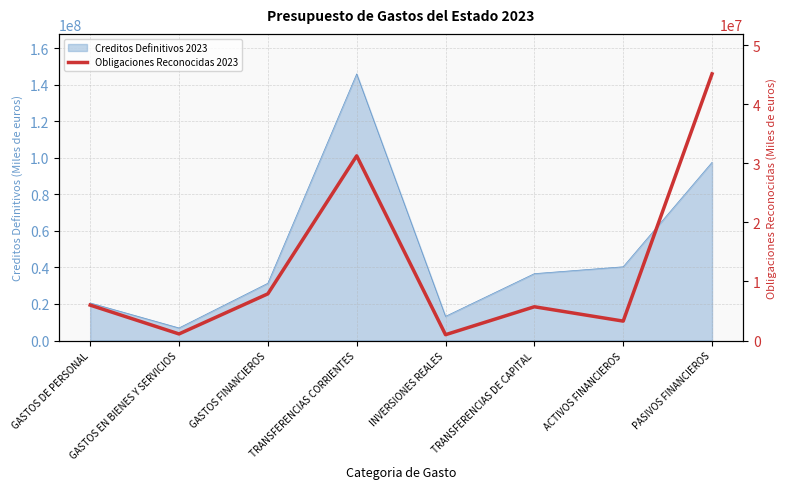

Does the chart have visible grid lines?

Yes